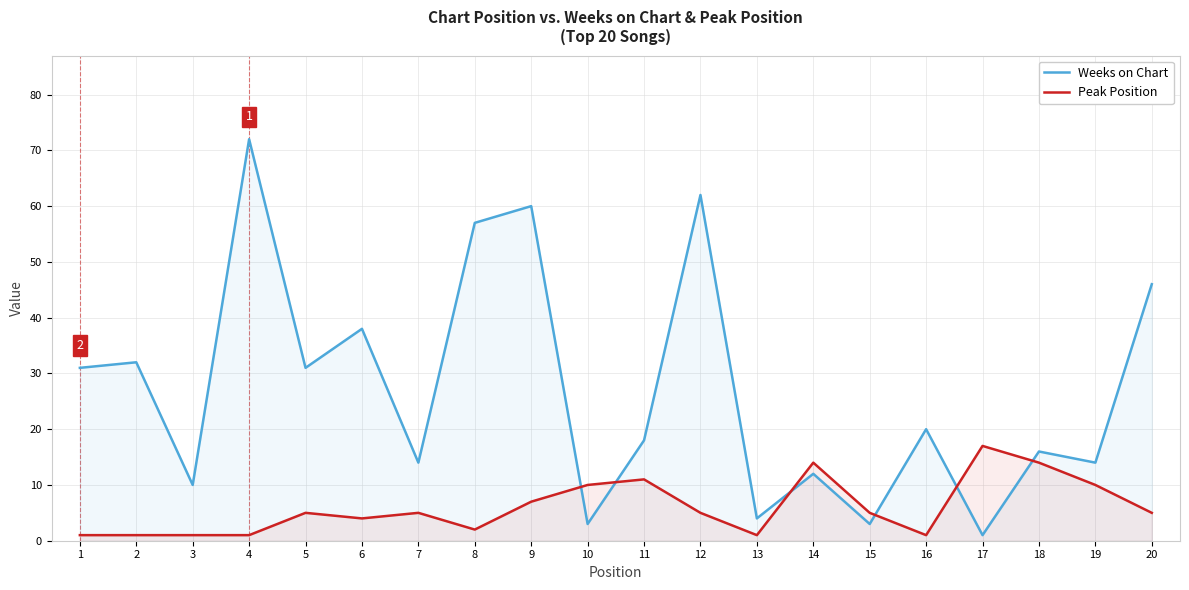

What is the greatest value displayed?

72